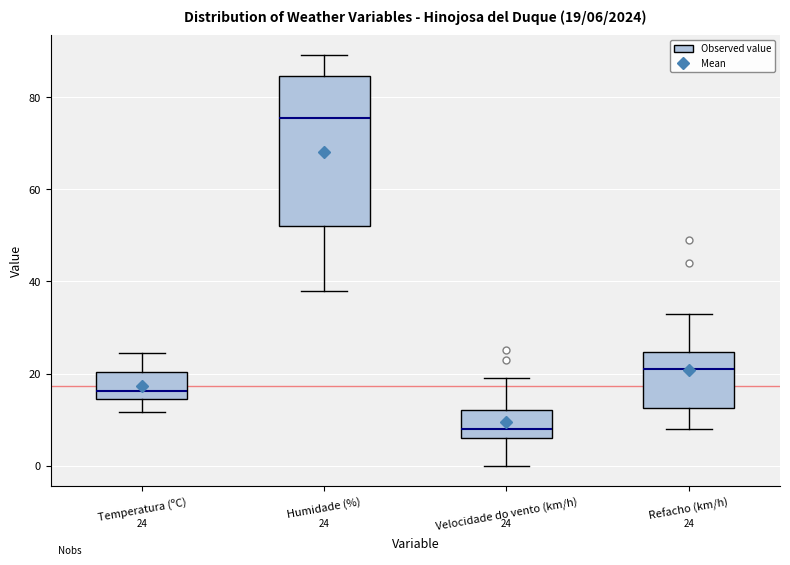

Comparing the boxes themselves (not the whiskers), which one is the tallest?

Humidade (%)